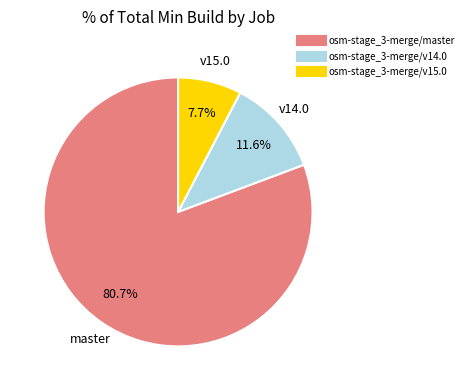

What percentage do osm-stage_3-merge/master and osm-stage_3-merge/v15.0 together represent?

88.4%